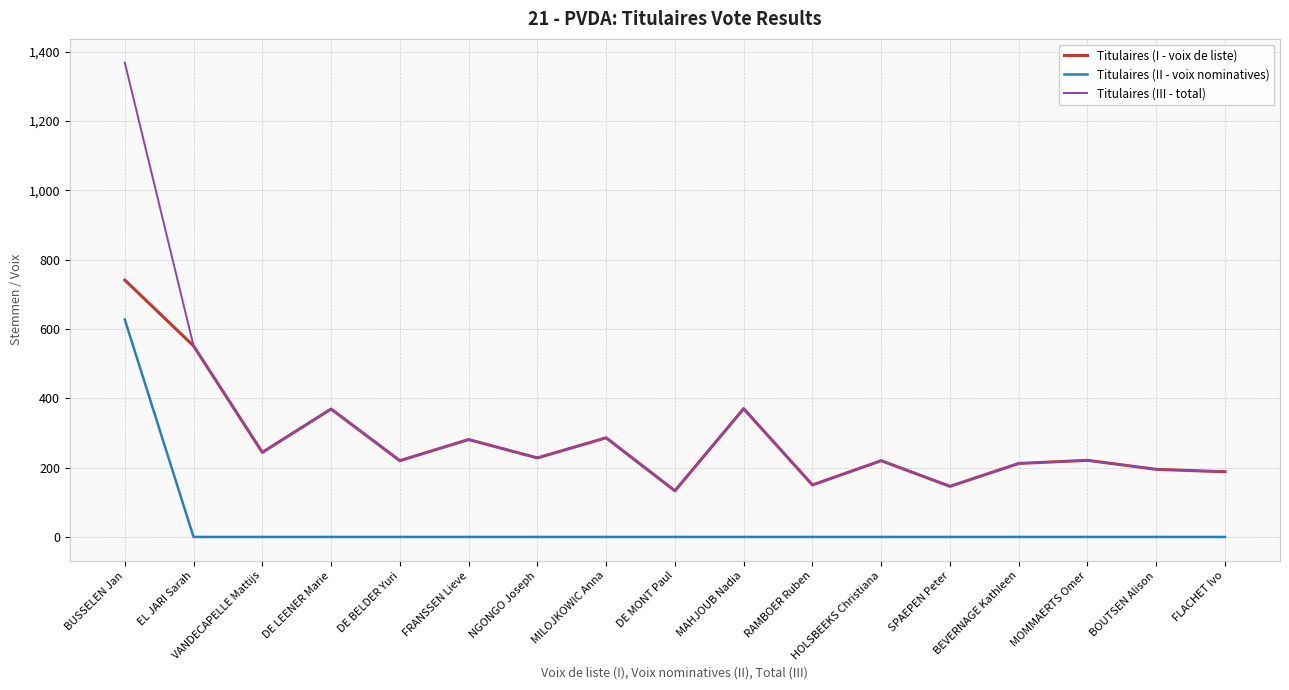

How many lines are shown in the chart?

3